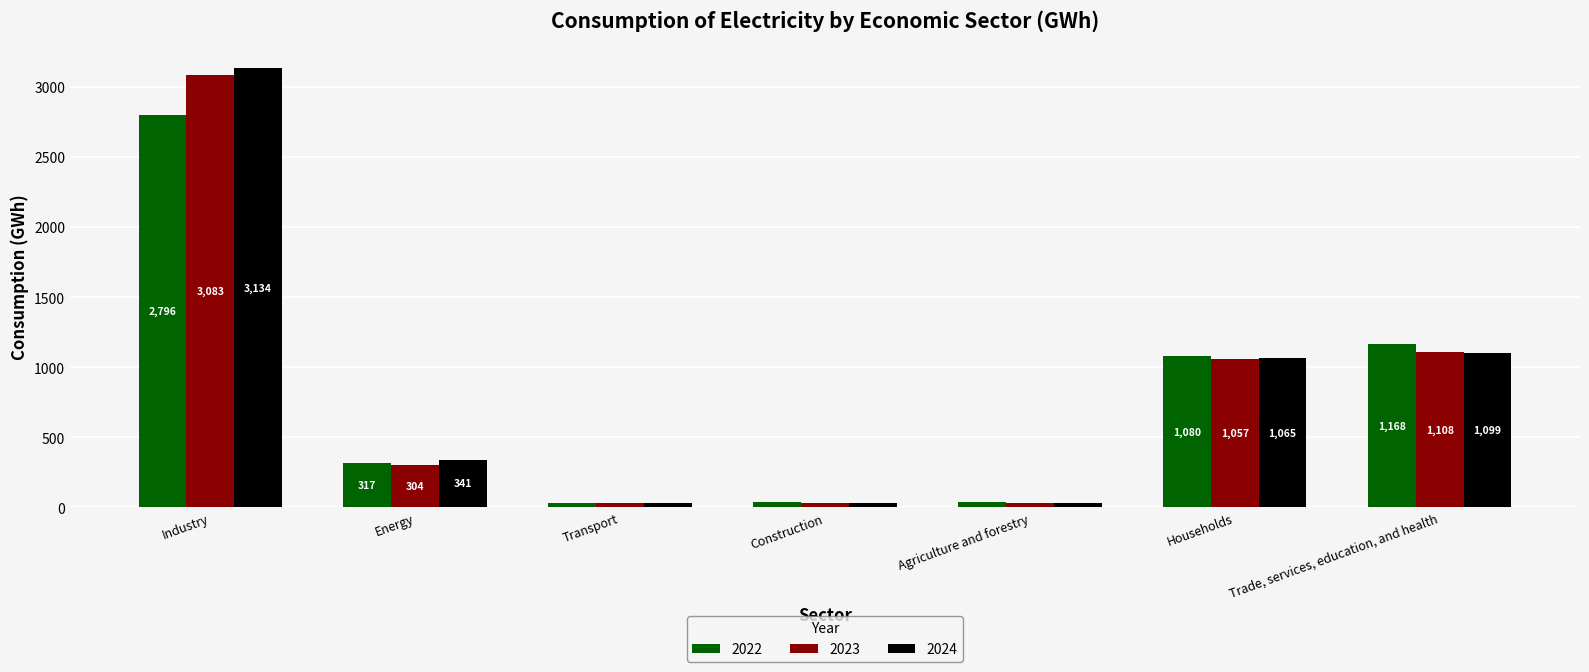

What is the label of the 4th bar from the right?

Construction